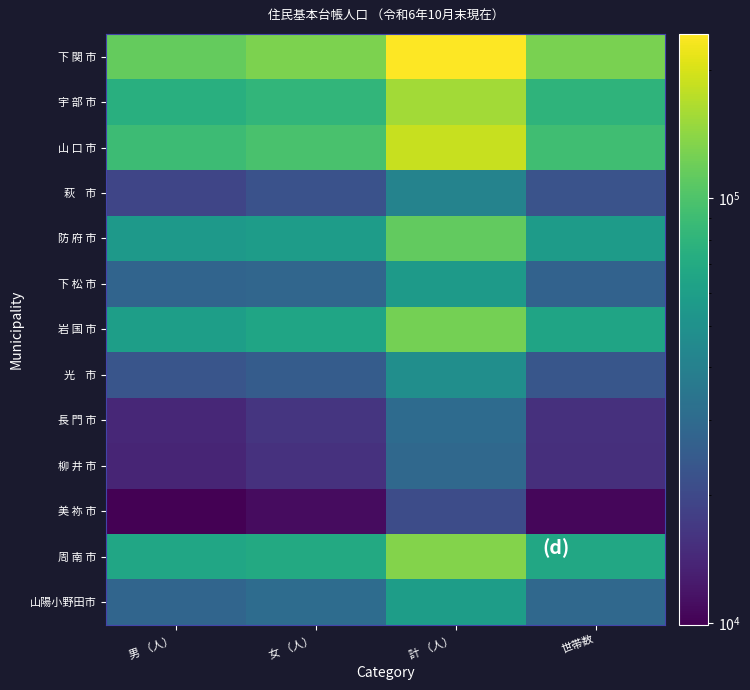

Between 世帯数 and 計 （人）, which is larger?

計 （人）